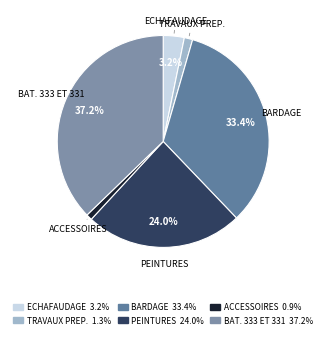

Is the sum of TRAVAUX PREP. and BARDAGE greater than half?

No